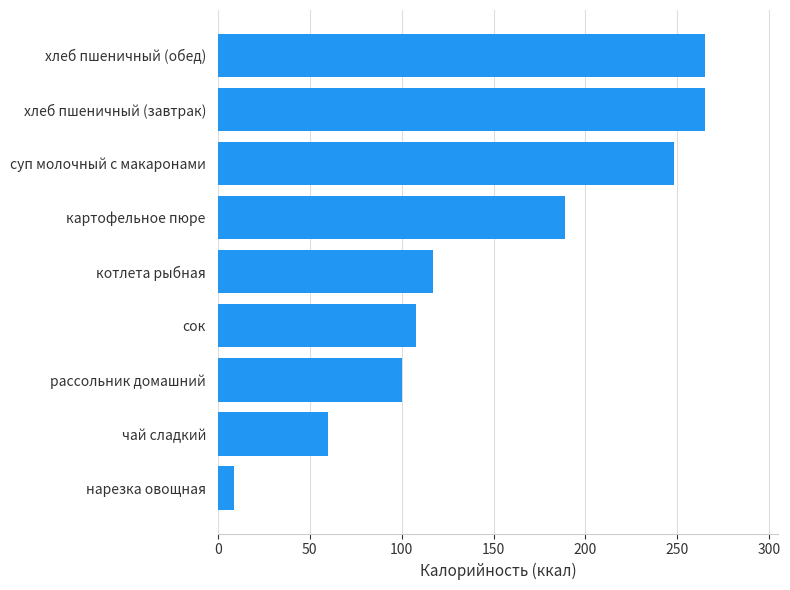

Approximately how many times larger is the value at сок compared to котлета рыбная?

0.9